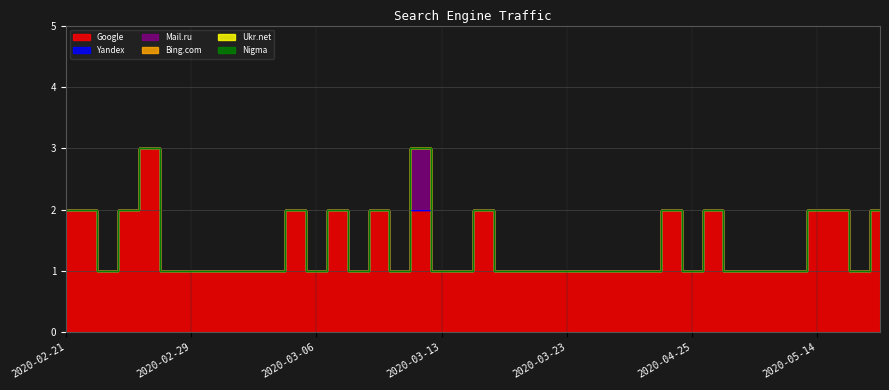

True or false: Nigma and Yandex cross at least once.

False